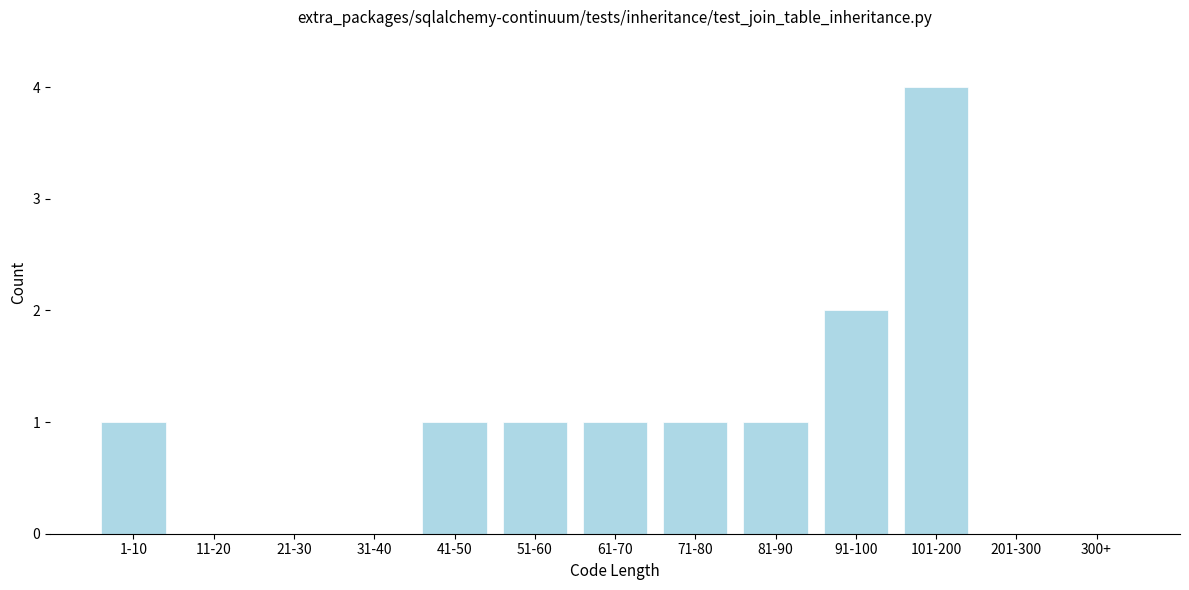

Reading left to right, what are all the values shown in this chart?

1-10=1	11-20=0	21-30=0	31-40=0	41-50=1	51-60=1	61-70=1	71-80=1	81-90=1	91-100=2	101-200=4	201-300=0	300+=0